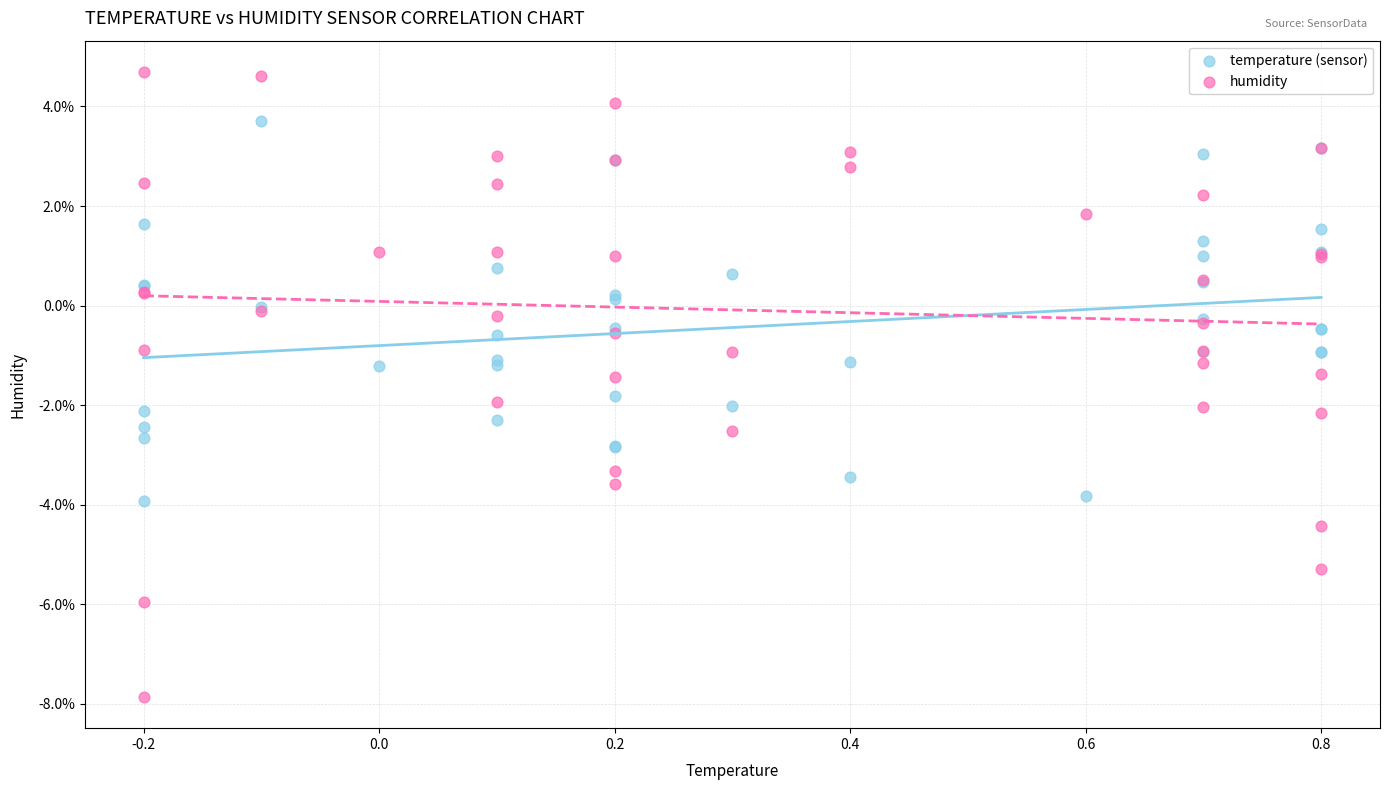

Which series contains the lowest Y value?

humidity